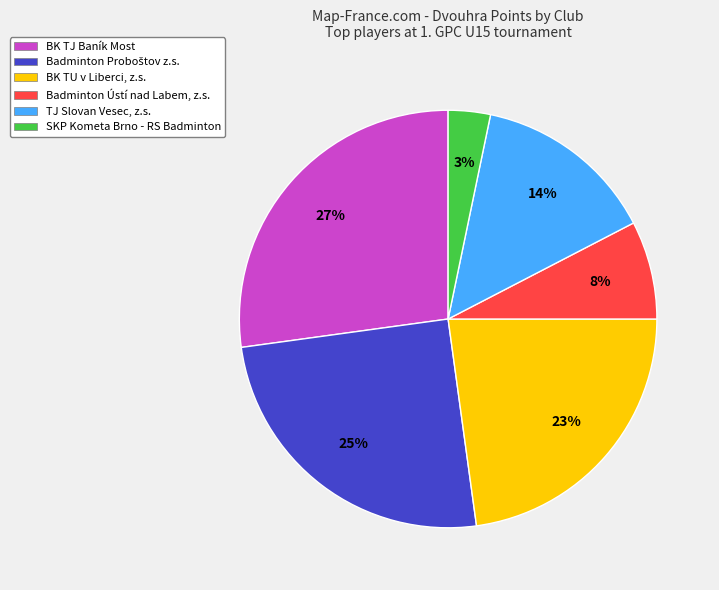

Does Badminton Ústí nad Labem, z.s. account for over 50% of the chart?

No